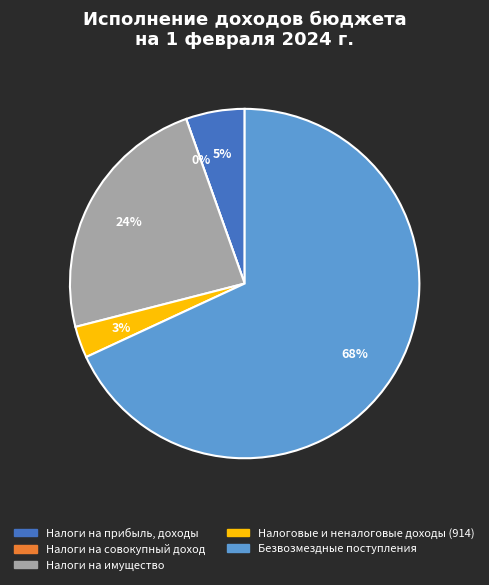

Which category has the smallest portion of the pie?

Налоги на совокупный доход